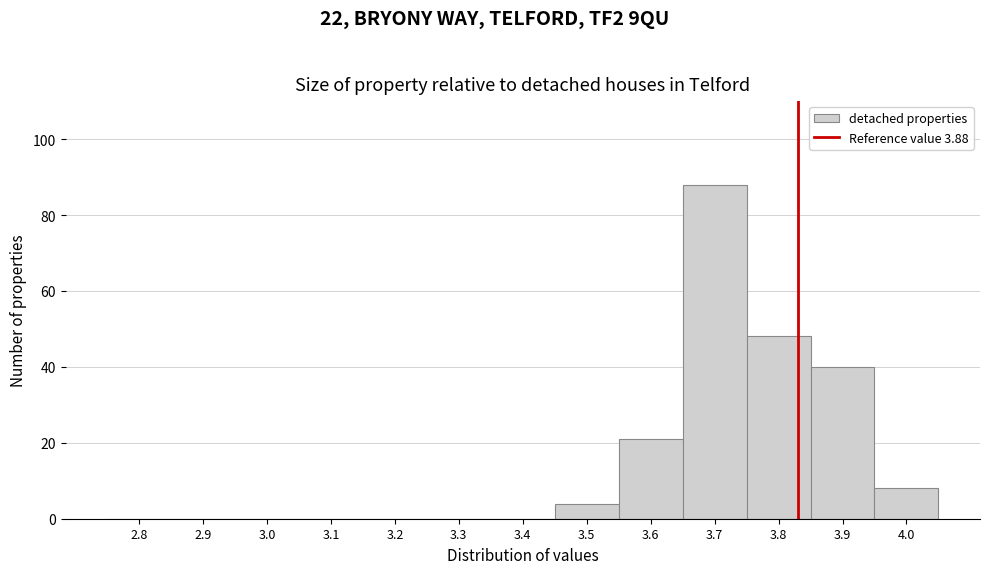

Reading left to right, extract all data points from this chart.

2.8=0	2.9=0	3.0=0	3.1=0	3.2=0	3.3=0	3.4=0	3.5=4	3.6=21	3.7=88	3.8=48	3.9=40	4.0=8